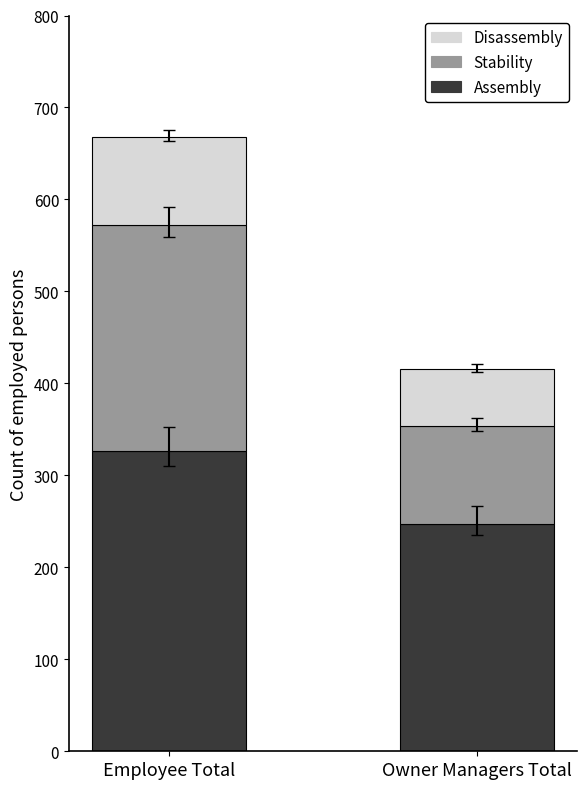

At which category is the sum across all series the highest?

Employee Total